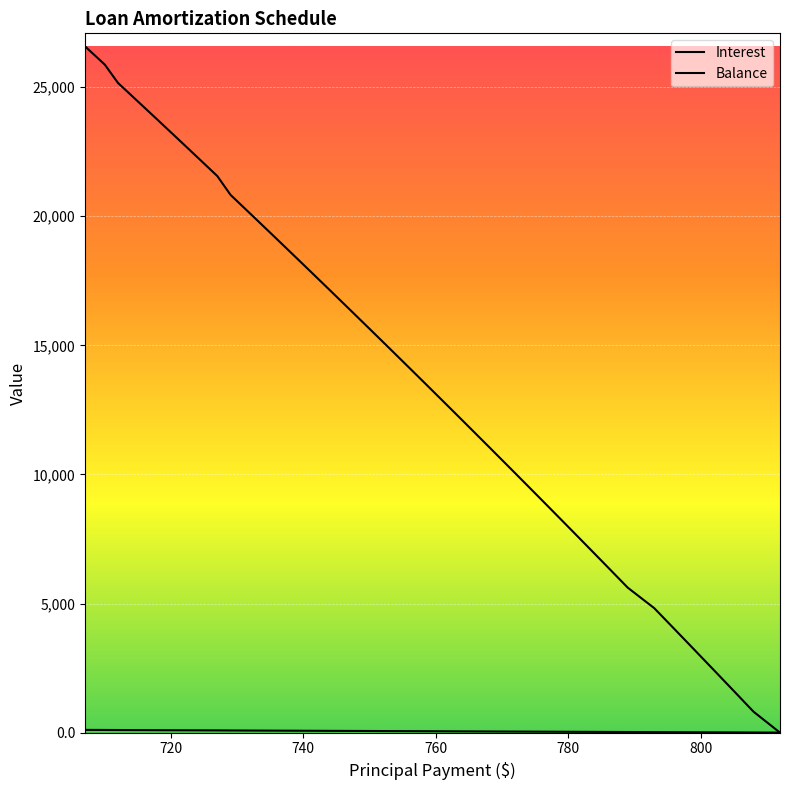

Is this an area chart (filled region under the line)?

No